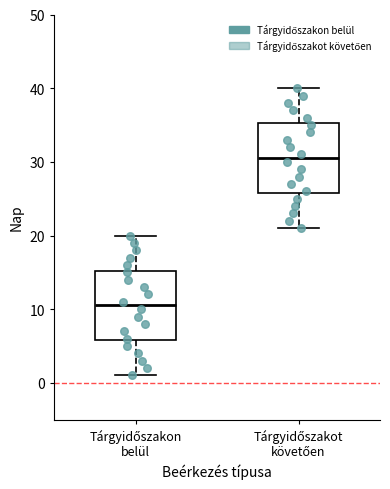

Reading left to right, transcribe this box plot: for each box, give where its median line is, the range the box spans, and where its two whiskers end, as read against the y-axis. The values are not printed on the chart, so give them approximately, as read against the axis.

Tárgyidőszakon belül: median 11, box 6 to 15, whiskers 1 to 20
Tárgyidőszakot követően: median 31, box 26 to 35, whiskers 21 to 40